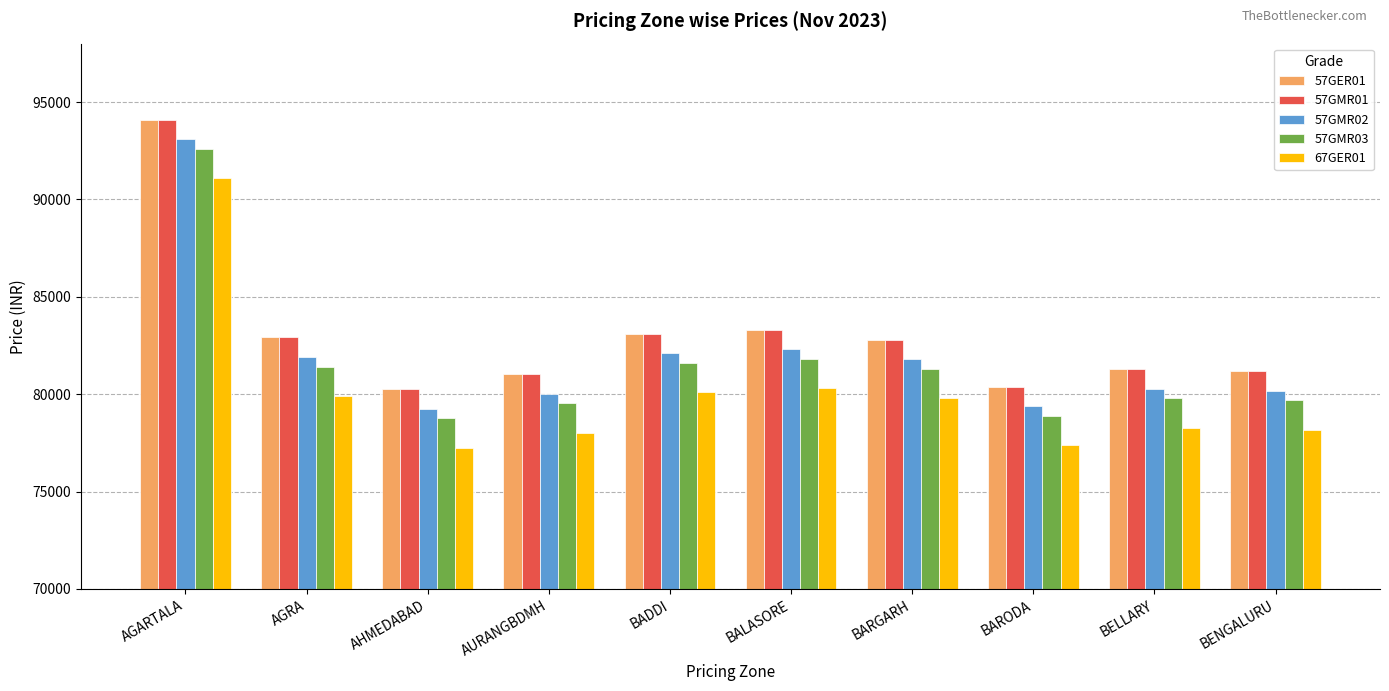

What is the sum of all 57GMR01 values?

830342